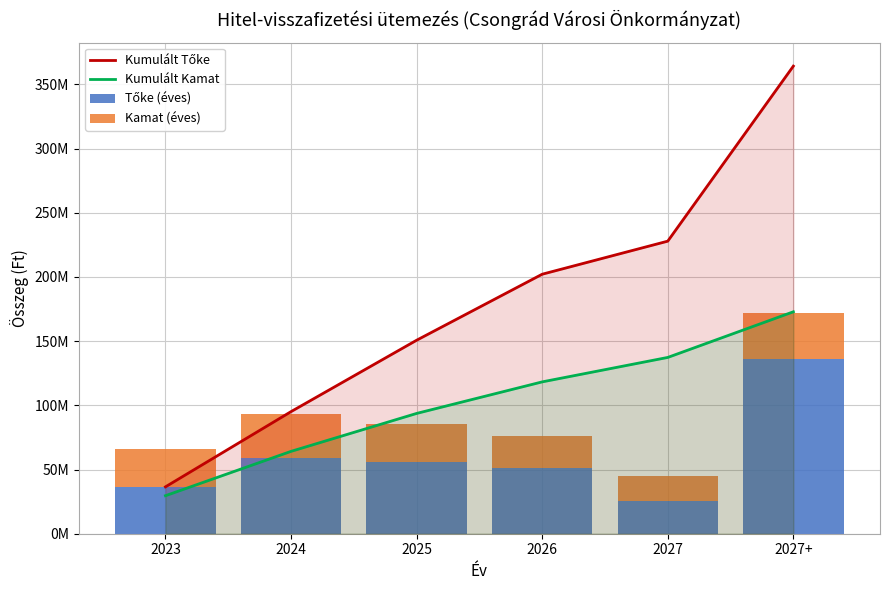

Where does the Kumulált Kamat series first go above 118253503?

2027